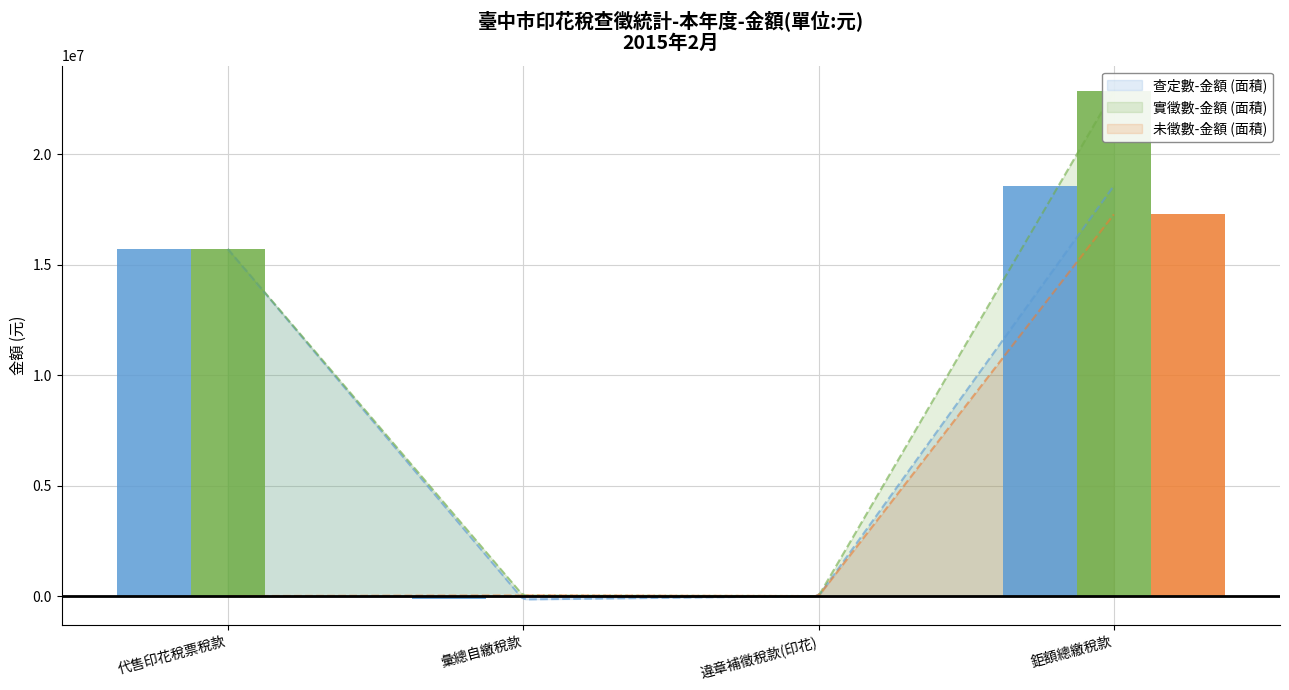

Is the value of 實徵數-金額 at 鉅額總繳稅款 greater than the value of 未徵數-金額 at 代售印花稅票稅款?

Yes